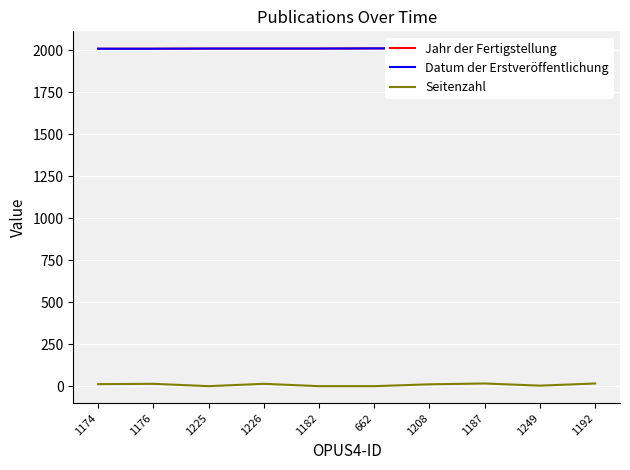

How many lines are shown in the chart?

3